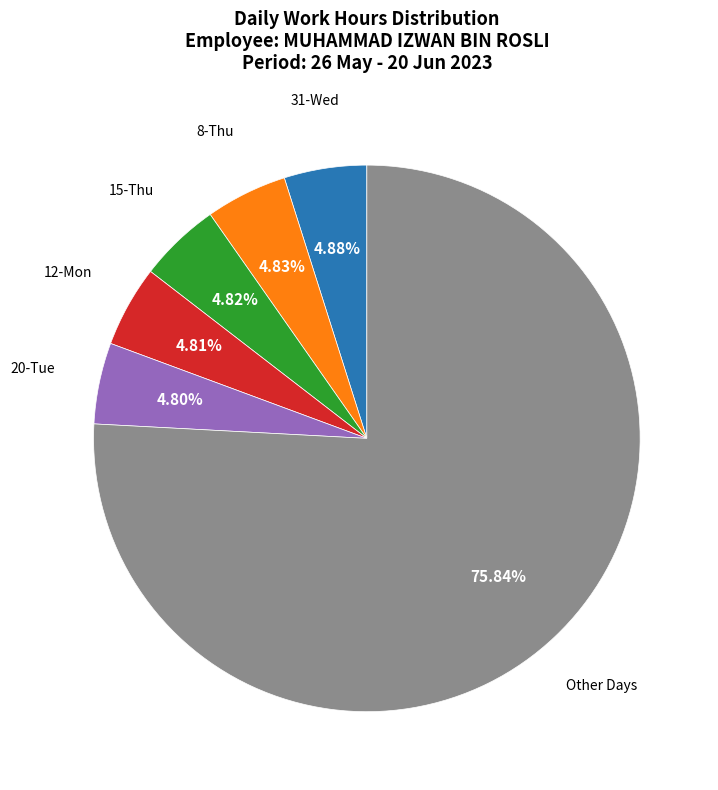

Is 15-Thu the majority of the pie?

No